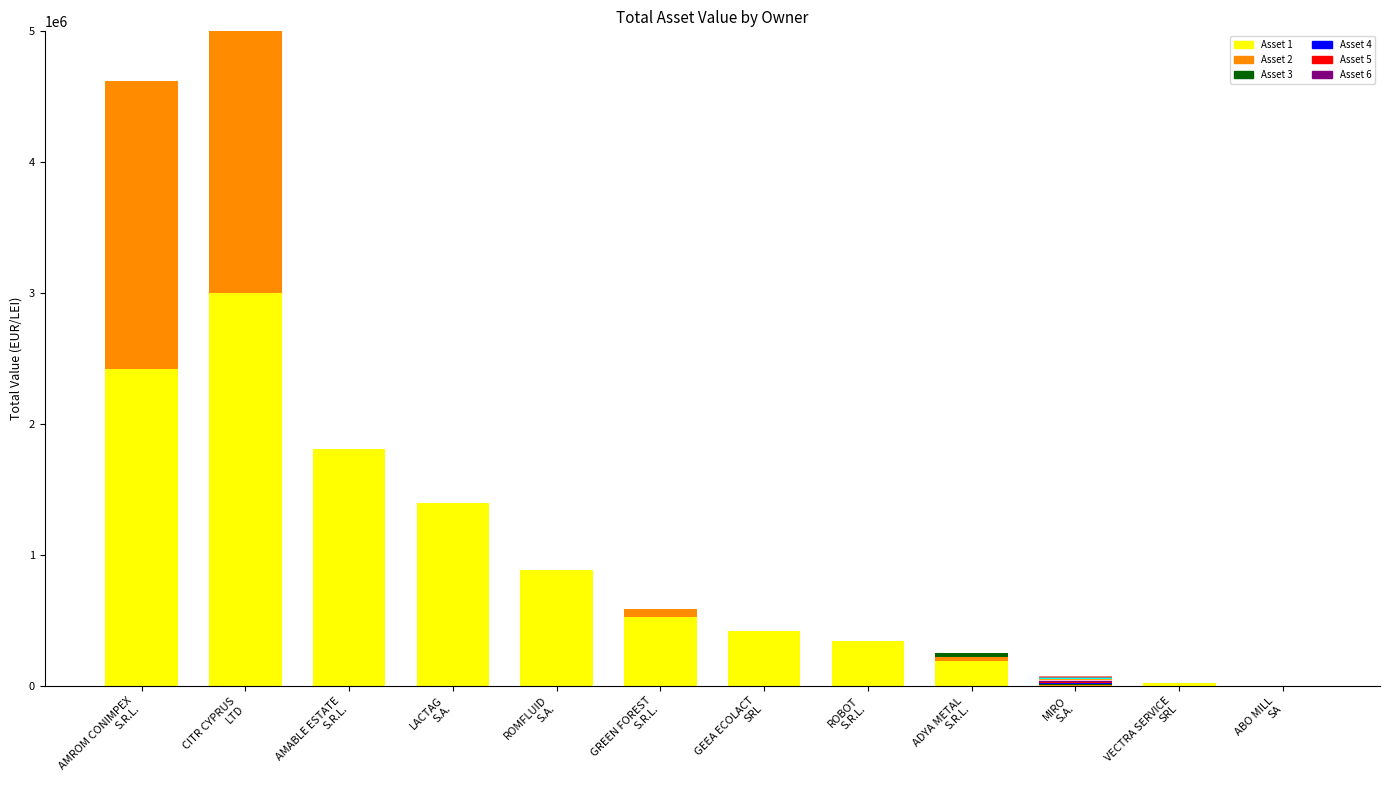

What is the label of the 1st bar from the right?

ABO MILL
SA